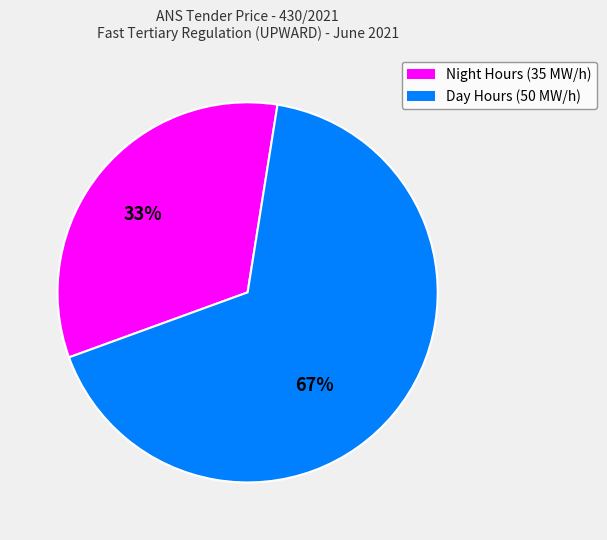

What is the majority slice?

Day Hours (50 MW/h)